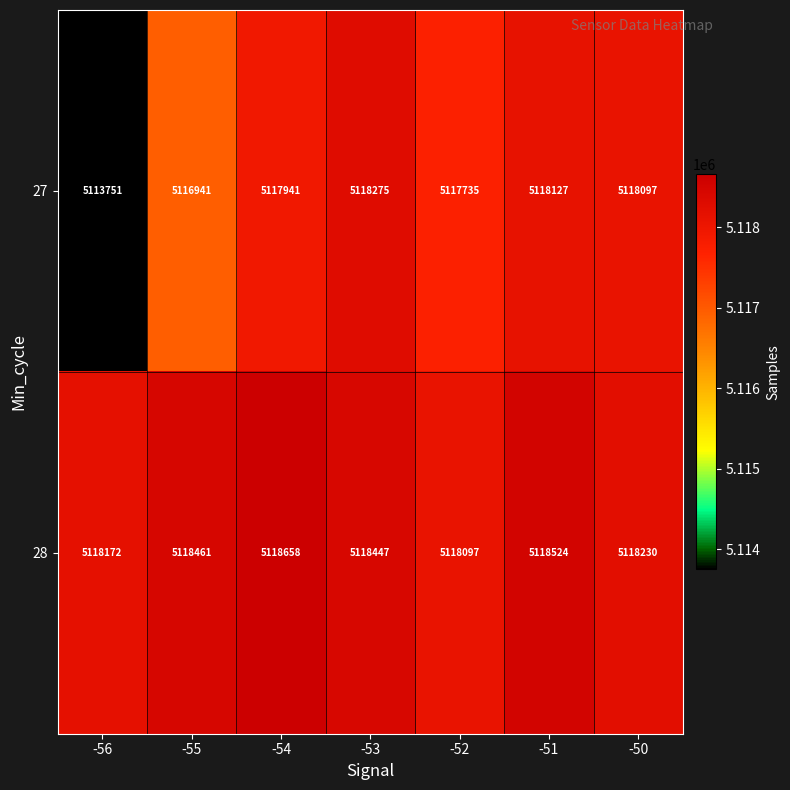

What is the difference between the highest and lowest values at -52?

362